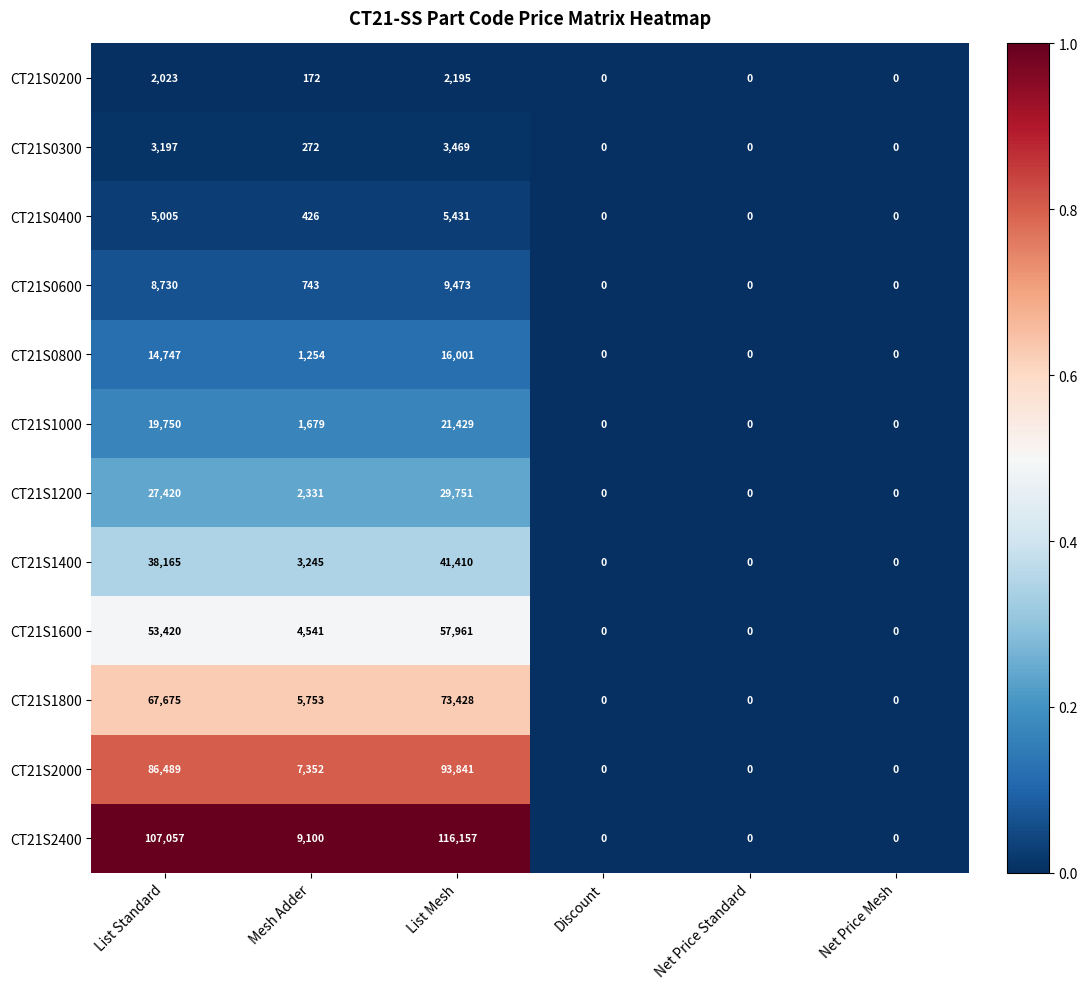

At which label does CT21S2400 first exceed 9100?

List Standard